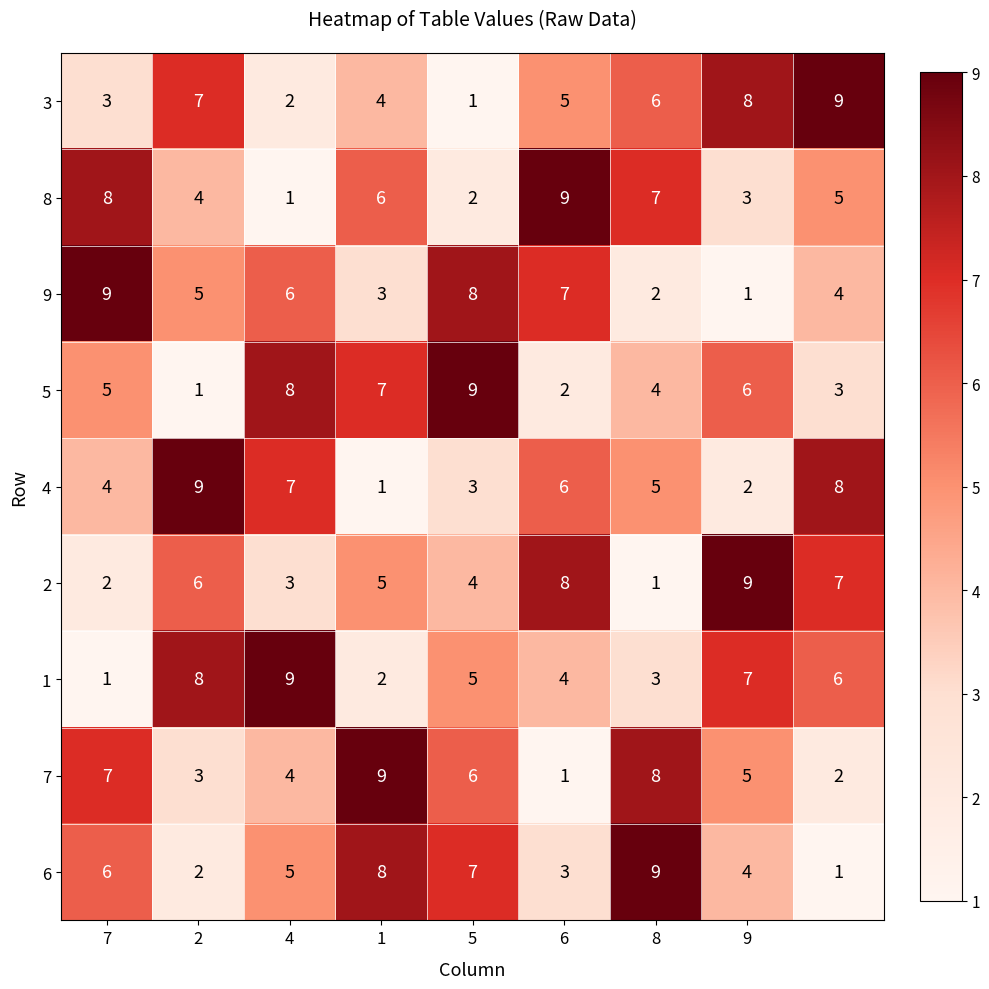

What is the difference between the maximum and minimum values in the 7 series?

8